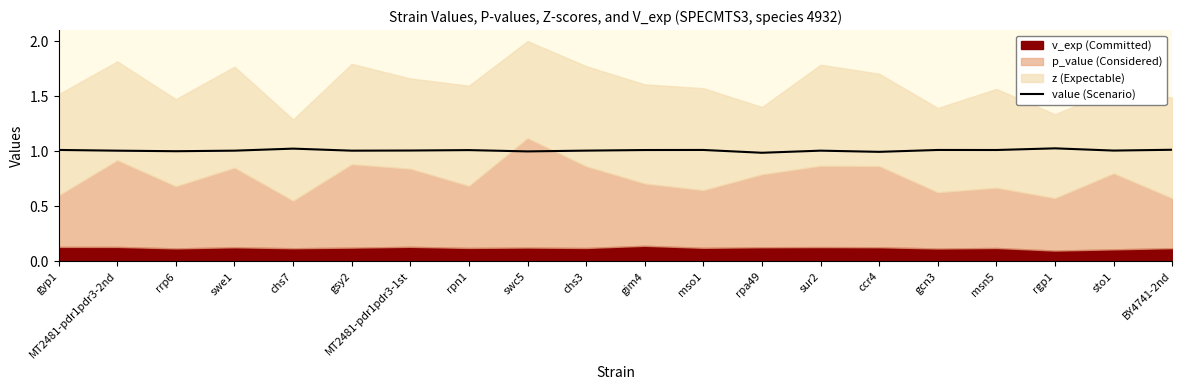

Where is the data nearest to the value 1?

swc5